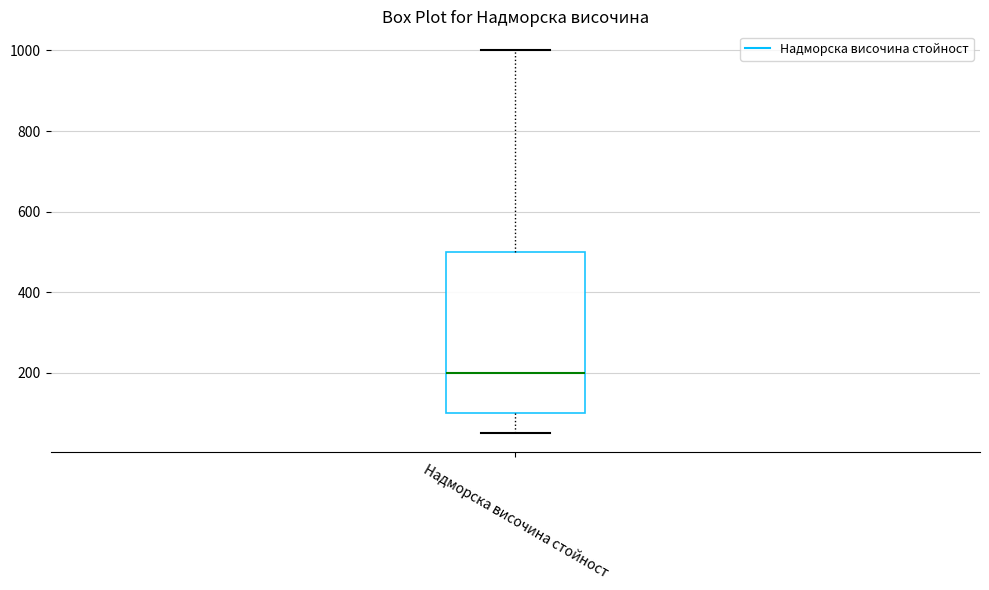

Where does the lower whisker of the box for Надморска височина стойност end on the y-axis? The values are not printed on the chart, so give them approximately, as read against the axis.

60